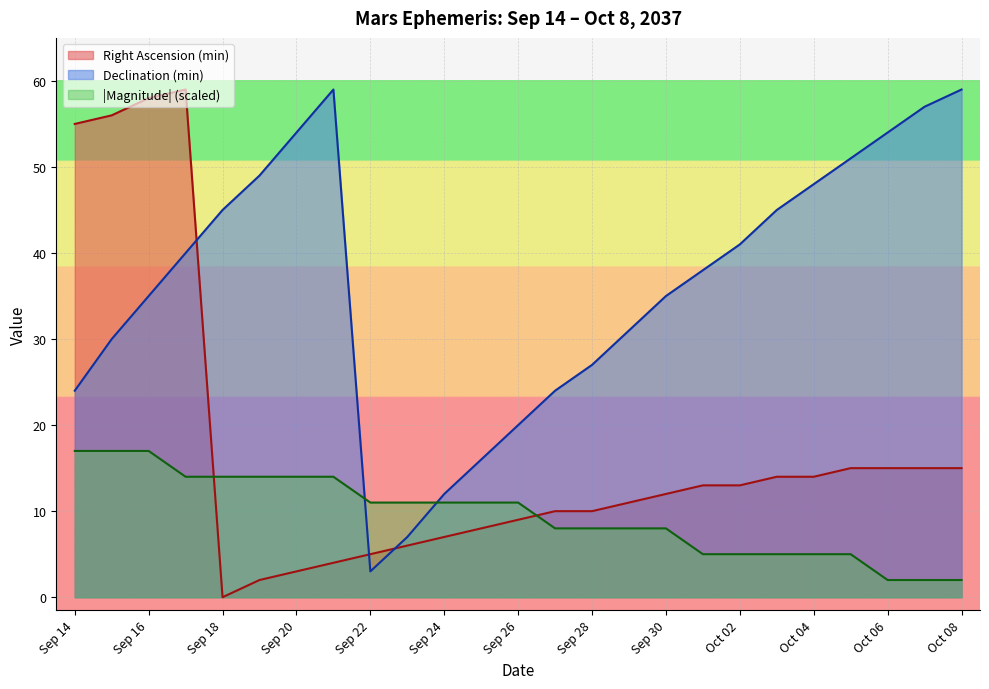

After their last crossing, which series has the higher values: Magnitude or Declination (min)?

Declination (min)